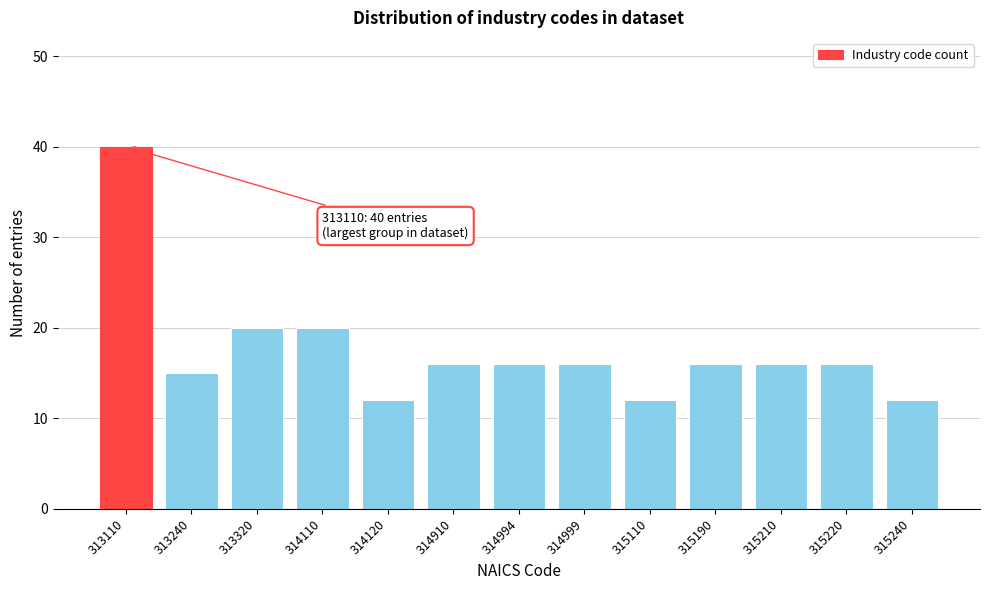

Reading right to left, transcribe all the data shown in this chart.

12	16	16	16	12	16	16	16	12	20	20	15	40